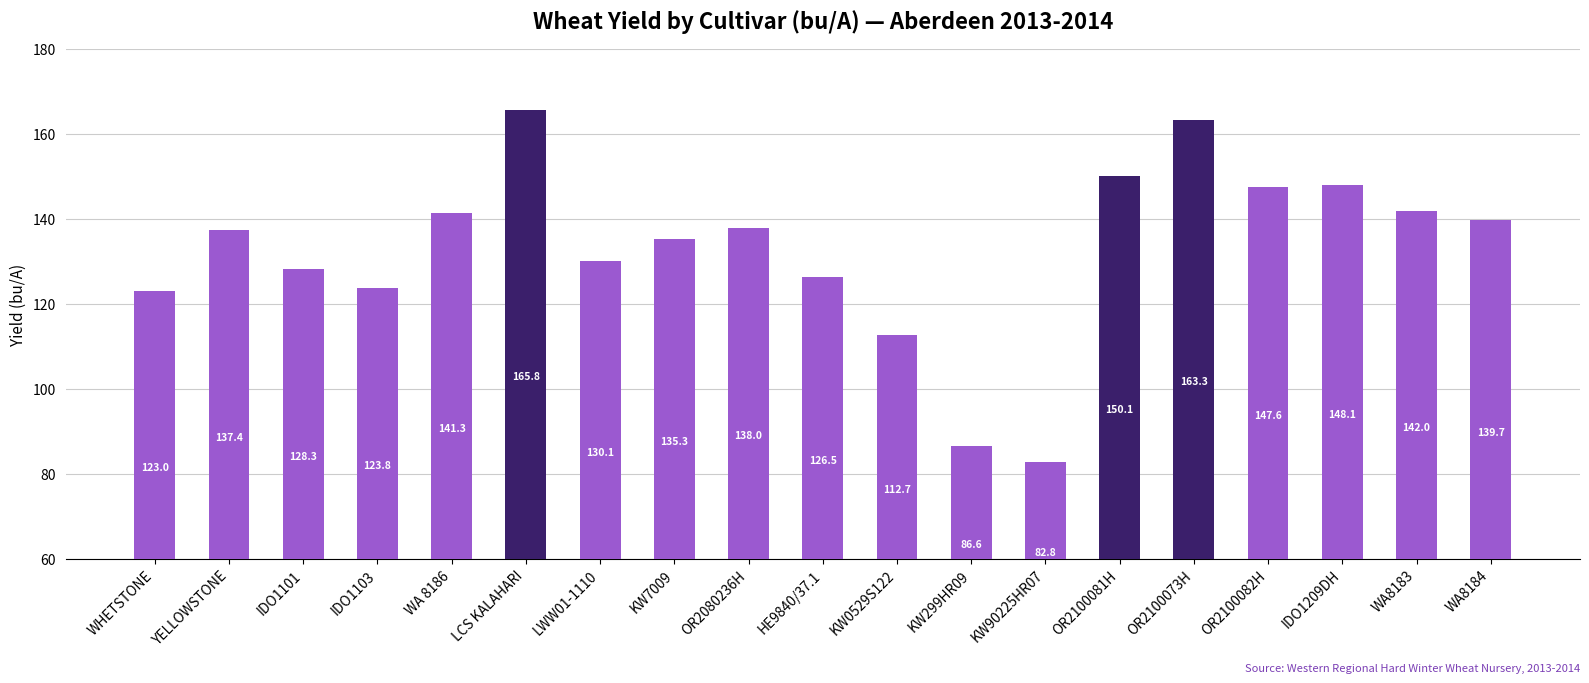

Are the bars grouped side by side (vs. stacked)?

No